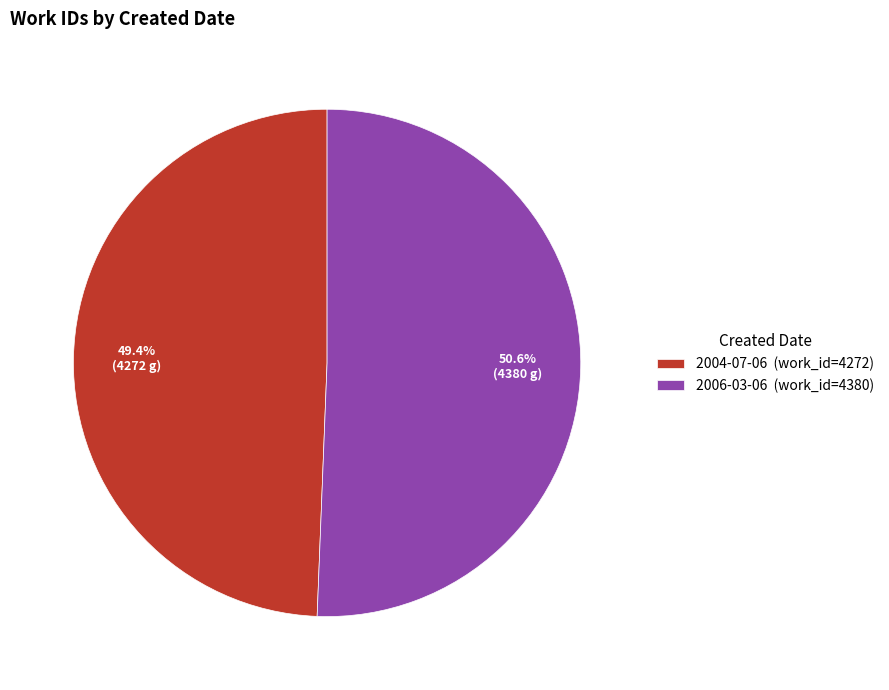

Combined, what portion of the pie is 2004-07-06 and 2006-03-06?

100.0%